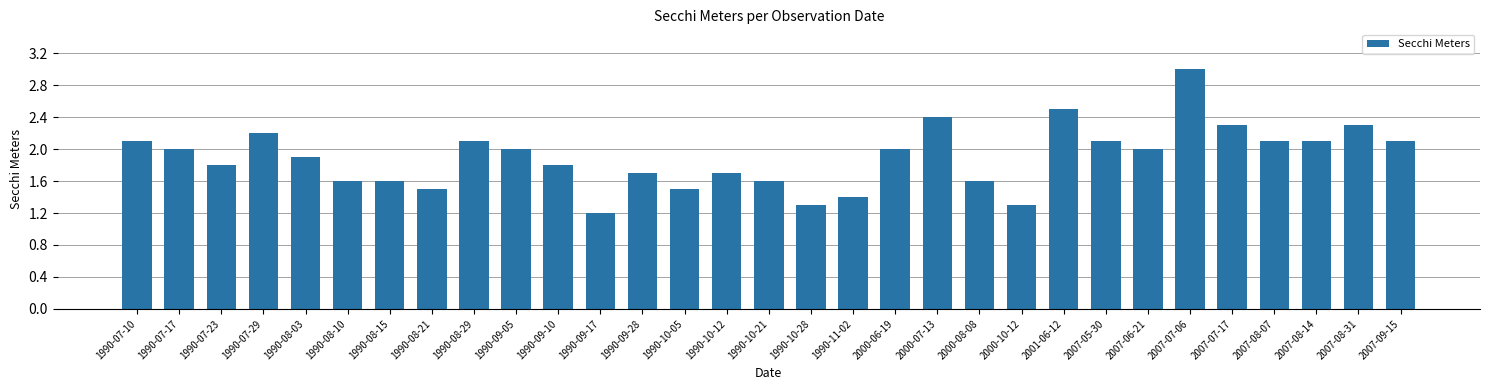

True or false: the data shows 1.6 at 2000-08-08.

True